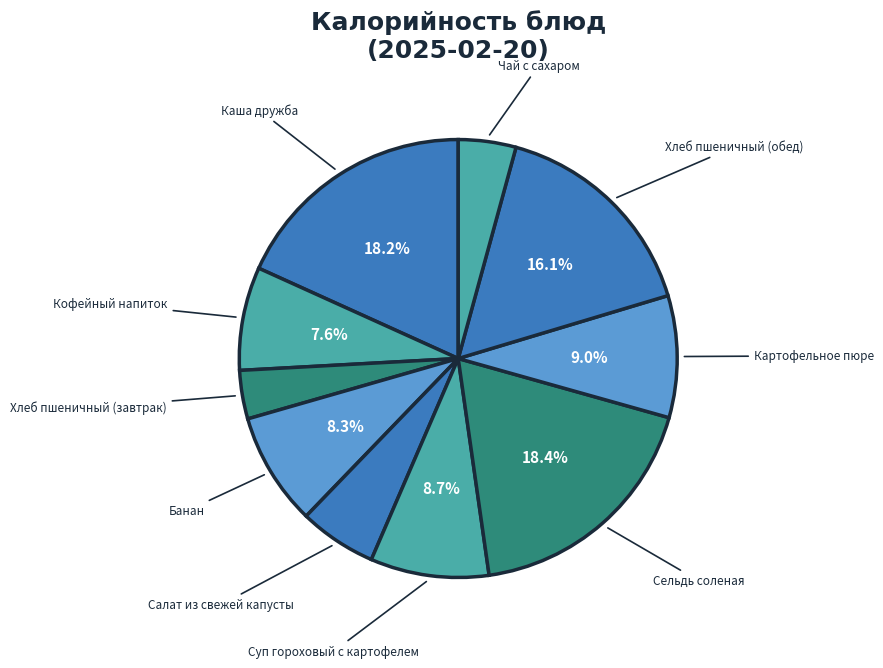

Which slice is the smallest?

Хлеб пшеничный (завтрак)